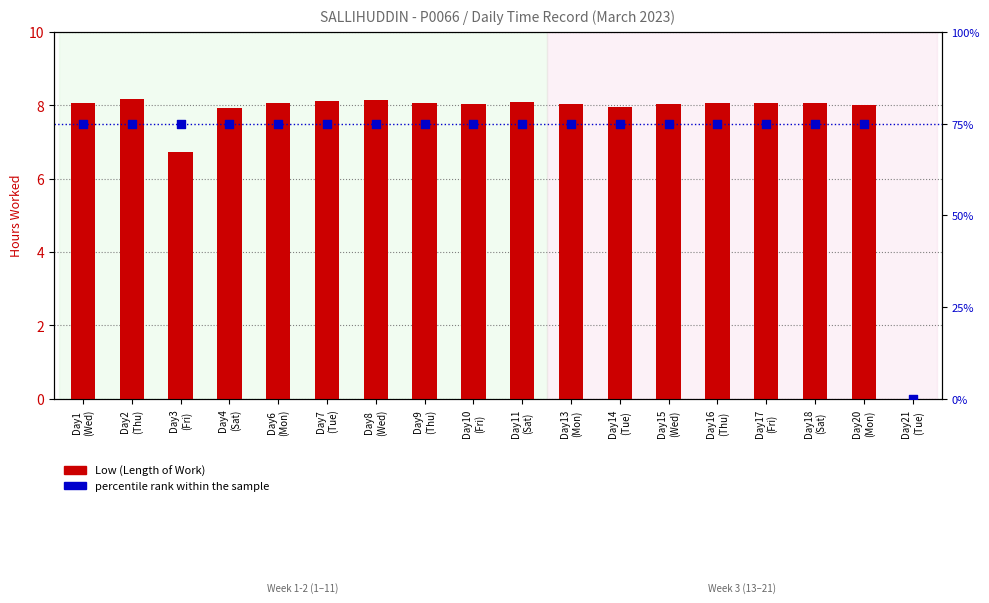

Which series contains the lowest Y value?

Low (Length of Work)